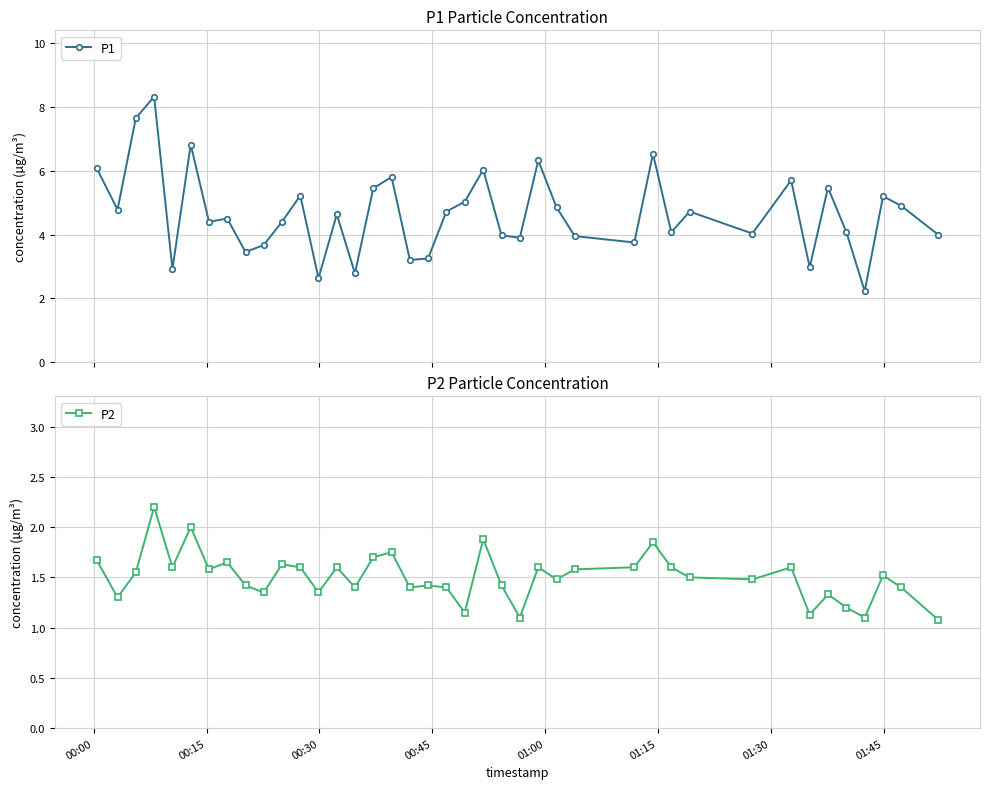

What are all the series names shown in the legend?

P1, P2